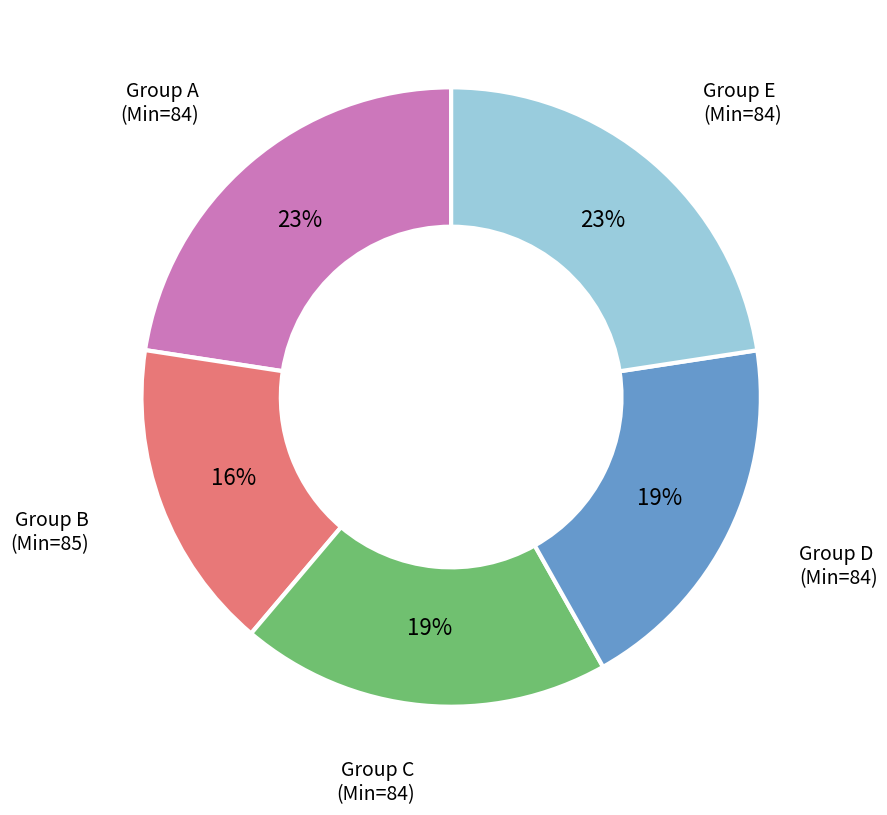

True or false: Group A (Min=84) accounts for 23% of the total.

True